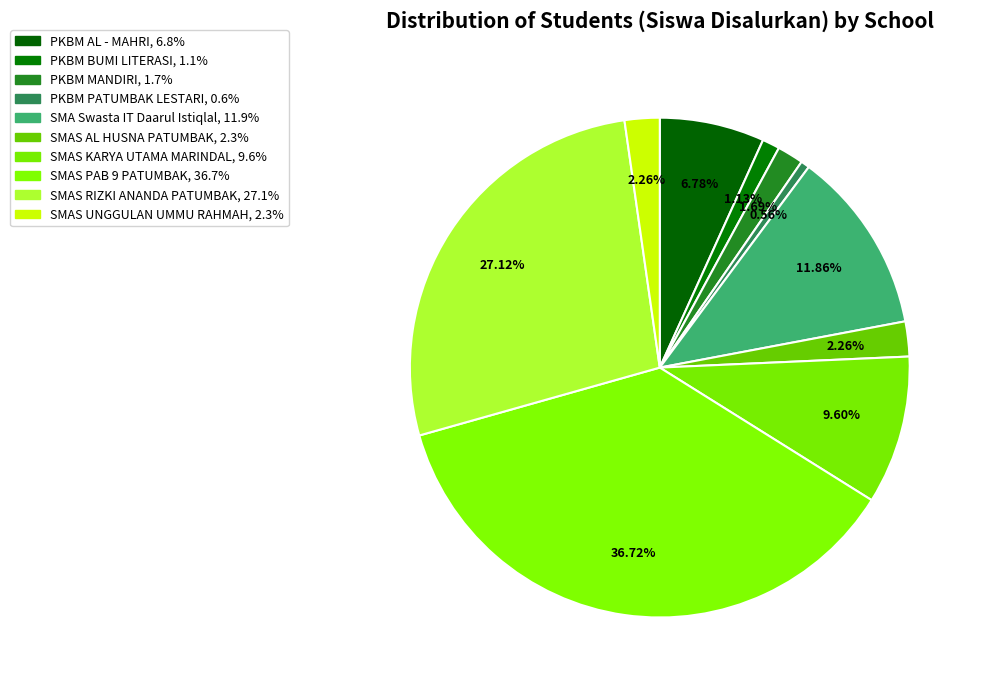

What is the change in value from PKBM AL - MAHRI to SMAS KARYA UTAMA MARINDAL?

+5